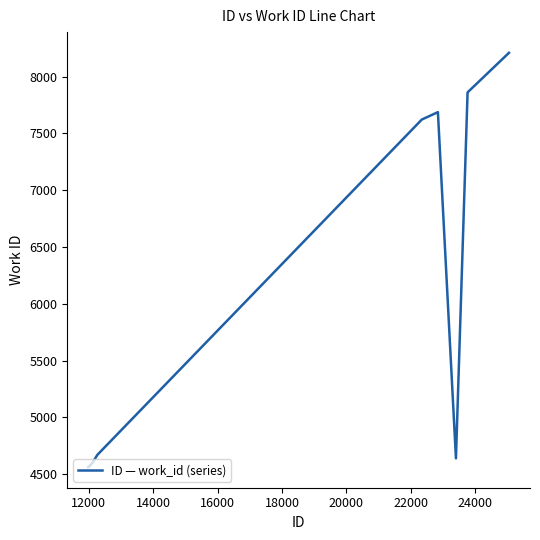

What is the greatest value displayed?

8209